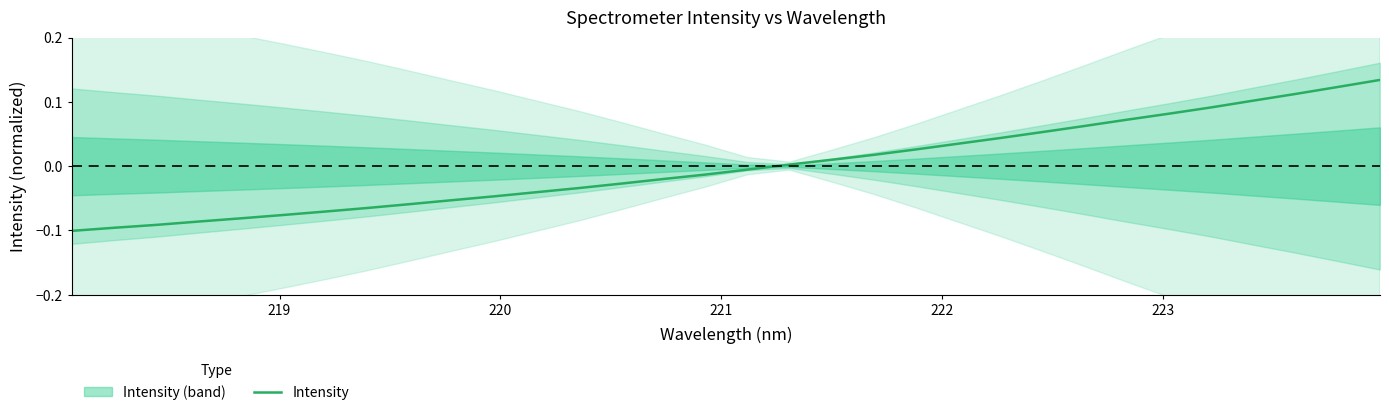

Reading left to right, list all the values displayed in this chart.

-0.1	-0.1	-0.1	-0.1	-0.1	-0.1	-0.1	-0.1	-0.1	-0.1	-0.0	-0.0	-0.0	-0.0	-0.0	-0.0	-0.0	0.0	0.0	0.0	0.0	0.0	0.0	0.1	0.1	0.1	0.1	0.1	0.1	0.1	0.1	0.1